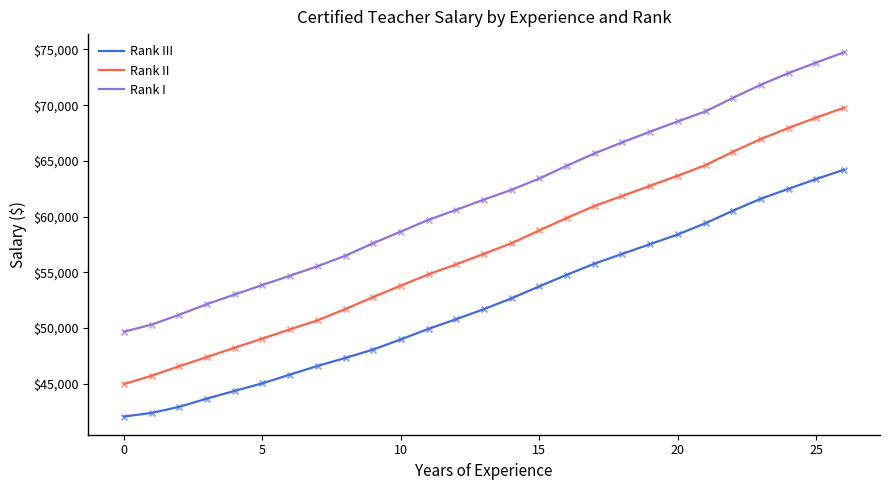

Which series has the largest total across all categories?

Rank I